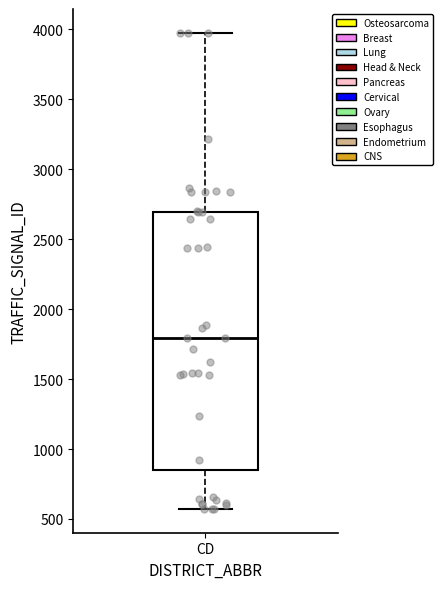

Read this box plot against the y-axis: the position of the median line, the range covered by the box, and the ends of both whiskers. The values are not printed on the chart, so give them approximately, as read against the axis.

median 1800, box 850 to 2700, whiskers 550 to 4000